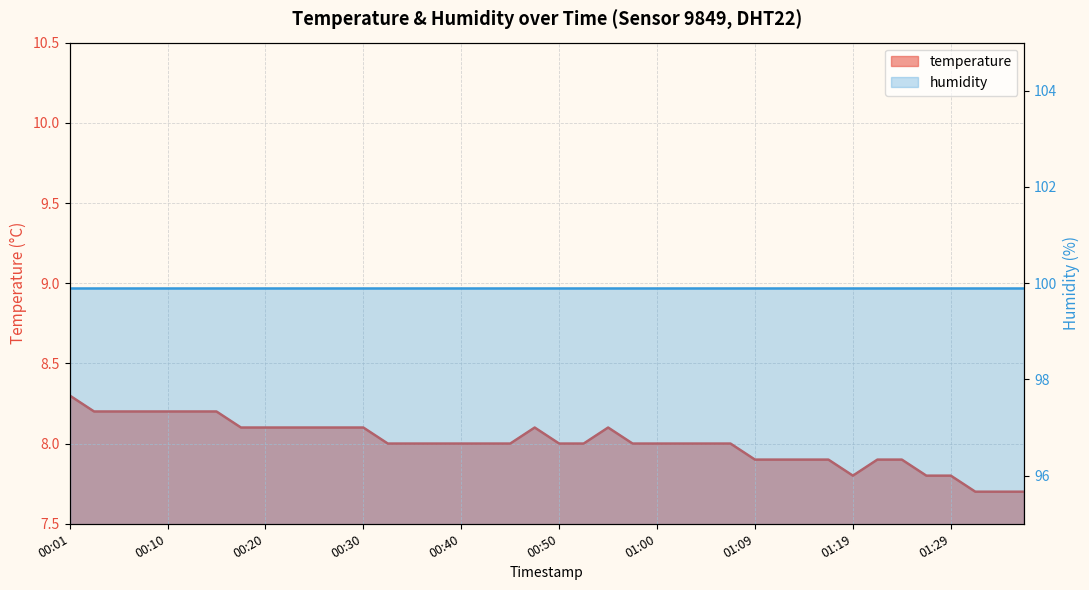

What is the value of the 4th point from the left?

8.2